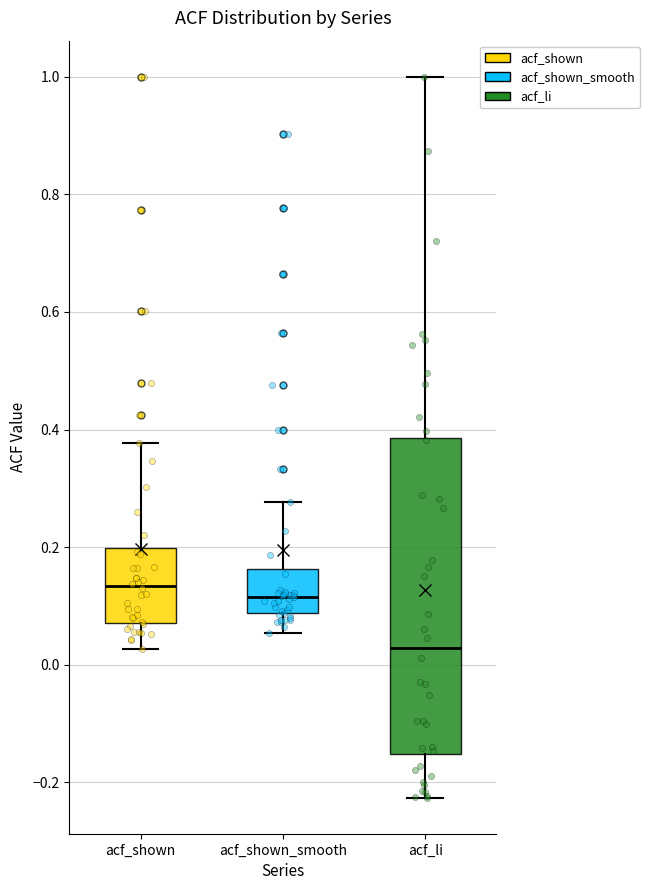

Reading left to right, transcribe this box plot: for each box, give where its median line is, the range the box spans, and where its two whiskers end, as read against the y-axis. The values are not printed on the chart, so give them approximately, as read against the axis.

acf_shown: median 0.14, box 0.08 to 0.20, whiskers 0.02 to 0.38
acf_shown_smooth: median 0.12, box 0.08 to 0.16, whiskers 0.06 to 0.28
acf_li: median 0.02, box -0.16 to 0.38, whiskers -0.22 to 1.00